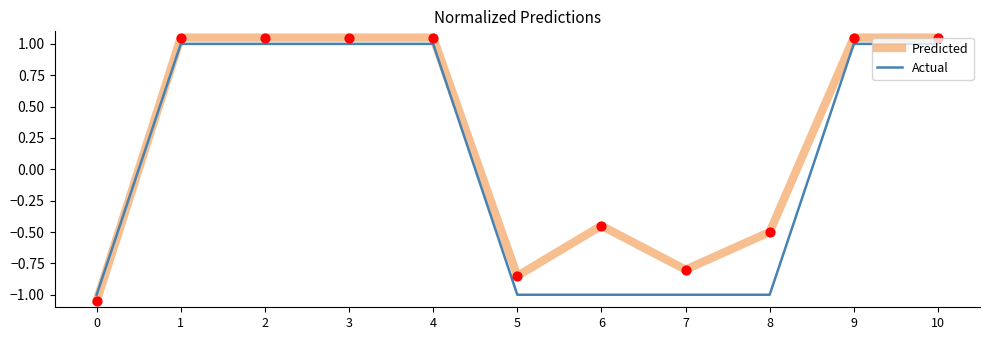

Is the value of Predicted at 5 greater than the value of Actual at 3?

No